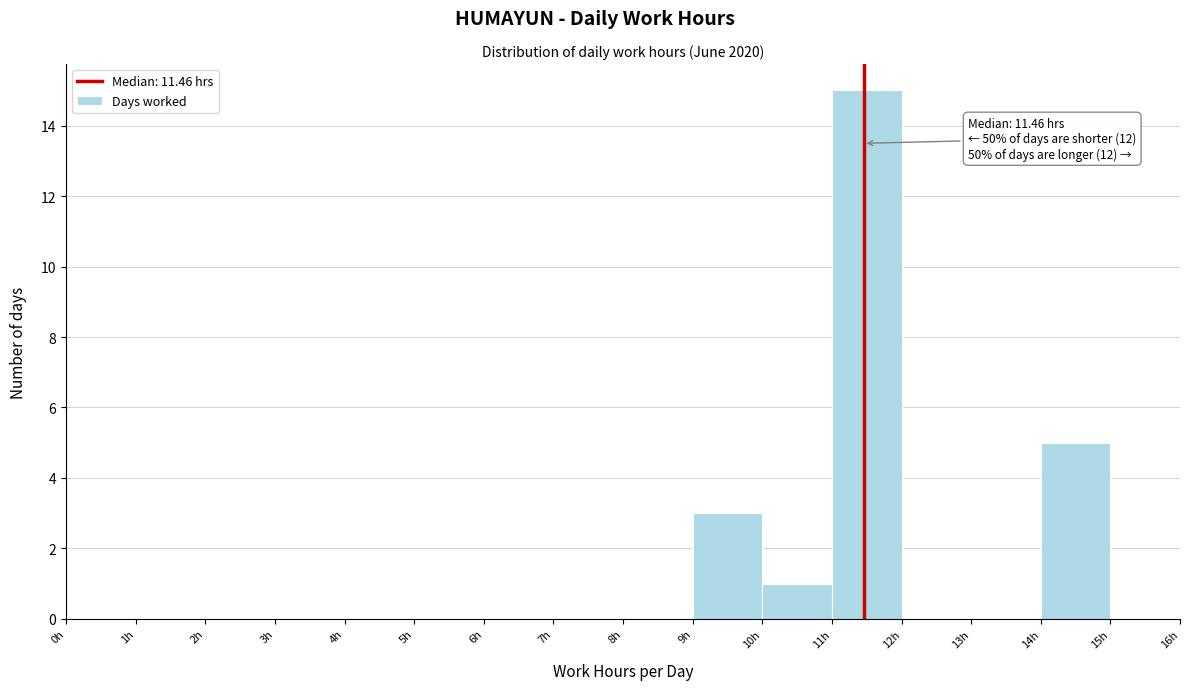

Which range on the x-axis has the tallest bar?

11 to 12